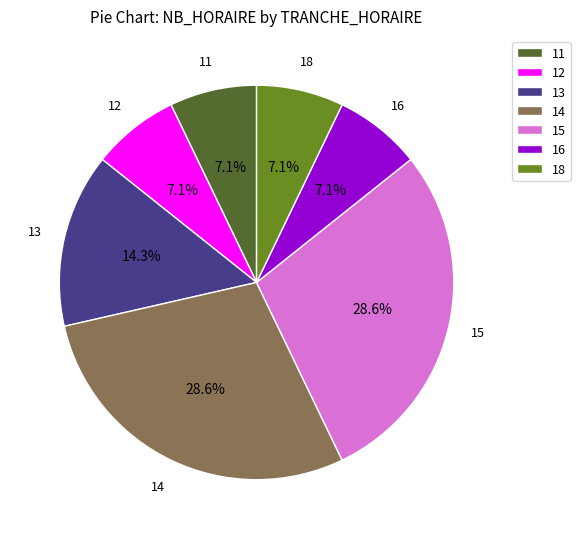

What percentage is the 18 slice, to the nearest percent?

7%